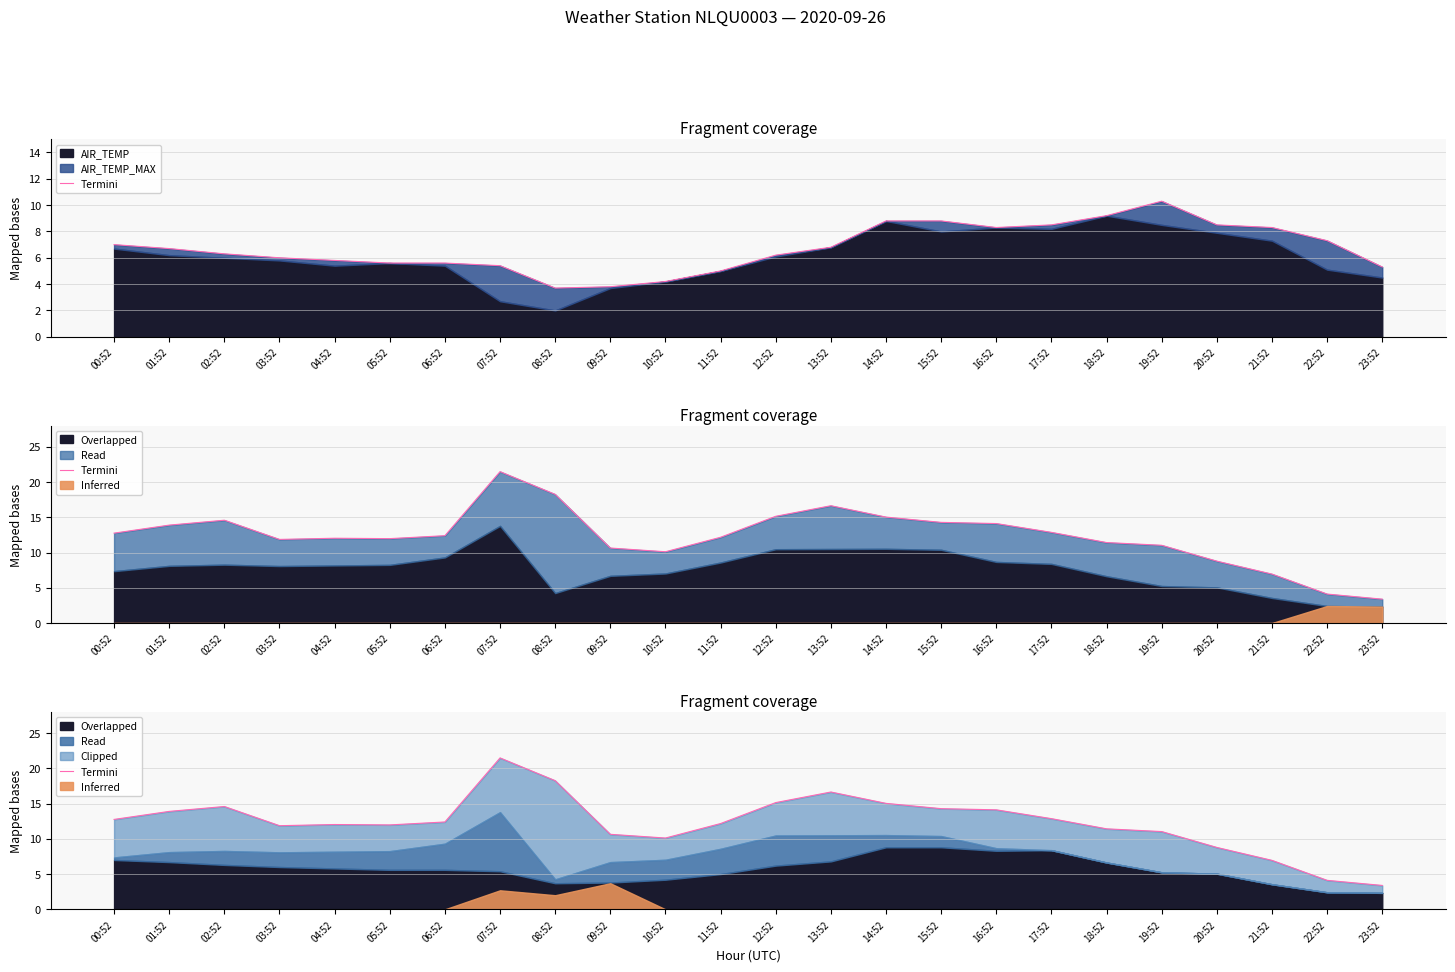

List the labels in order of value, smallest first.

23:52, 22:52, 21:52, 20:52, 10:52, 09:52, 19:52, 18:52, 03:52, 05:52, 04:52, 11:52, 06:52, 00:52, 17:52, 01:52, 16:52, 15:52, 02:52, 14:52, 12:52, 13:52, 08:52, 07:52